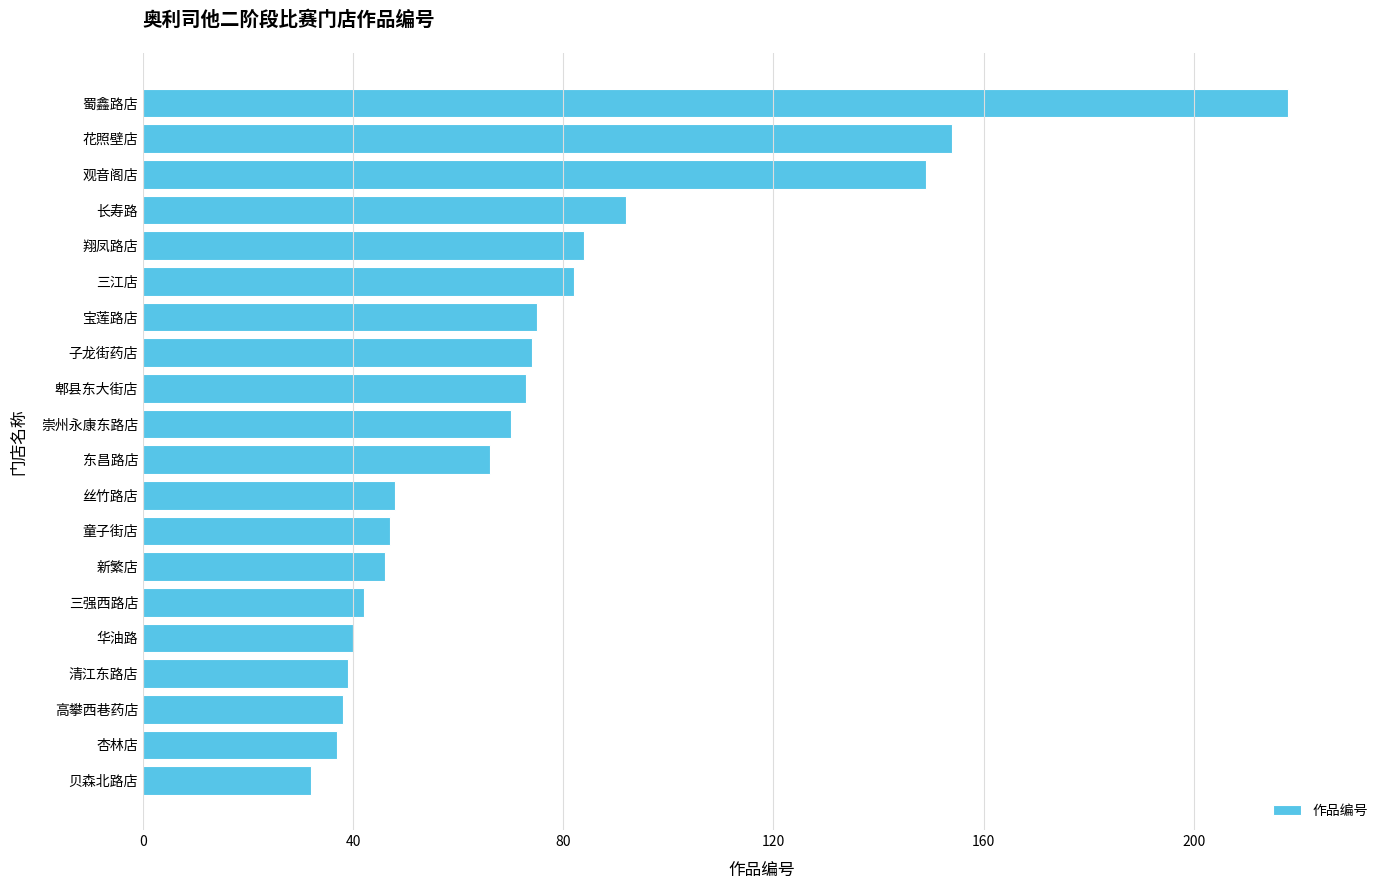

The chart shows a value of 62 at 长寿路. True or false?

False